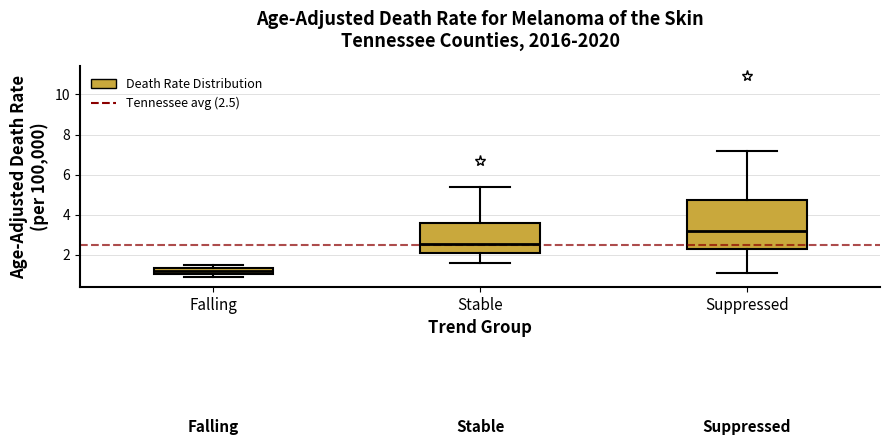

Which box has the lowest median line?

Falling